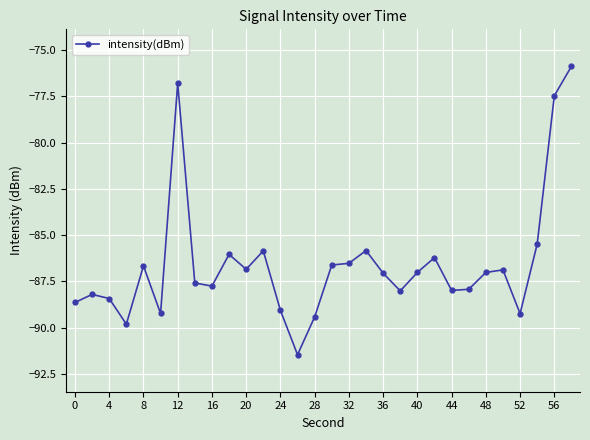

What is the difference between the maximum and second lowest values?

13.9